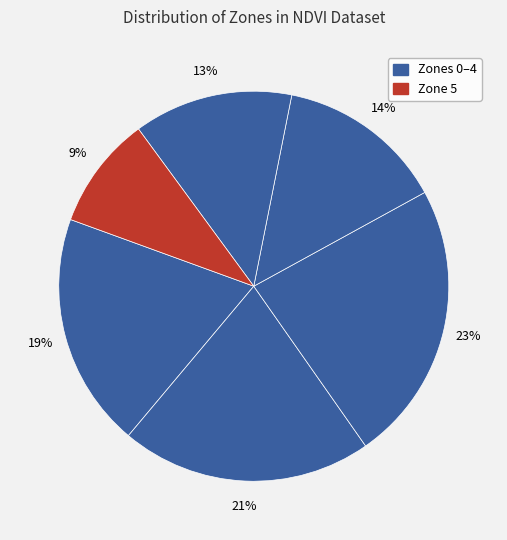

How many segments does this pie chart have?

6